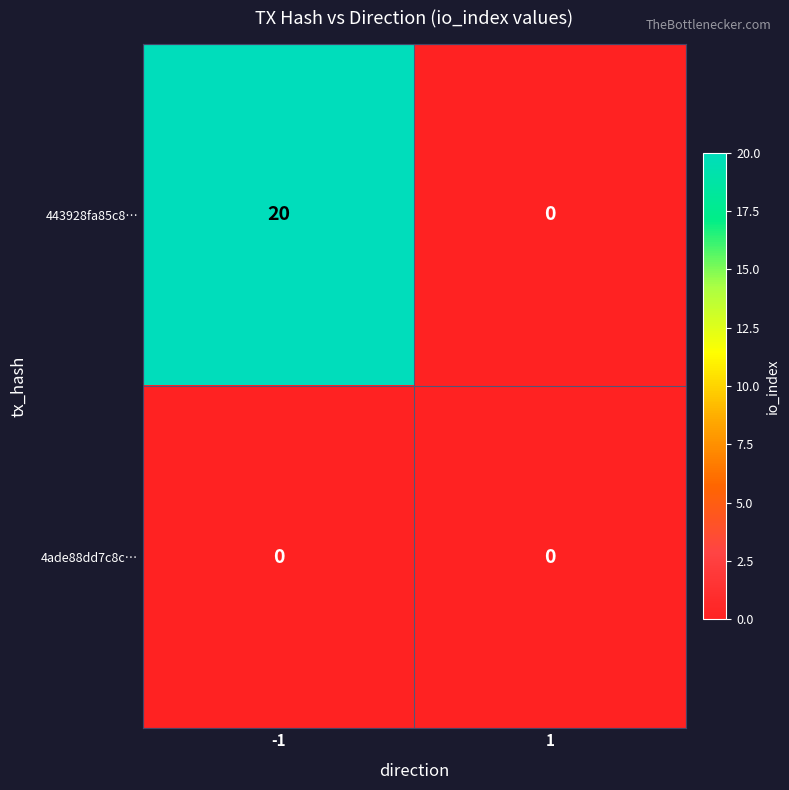

Is it true that 443928fa85c8… equals 27 at -1?

False